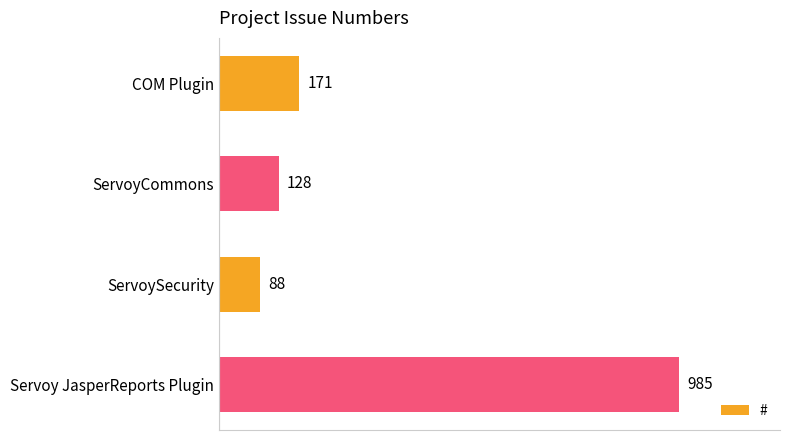

What position from the top is Servoy JasperReports Plugin?

4